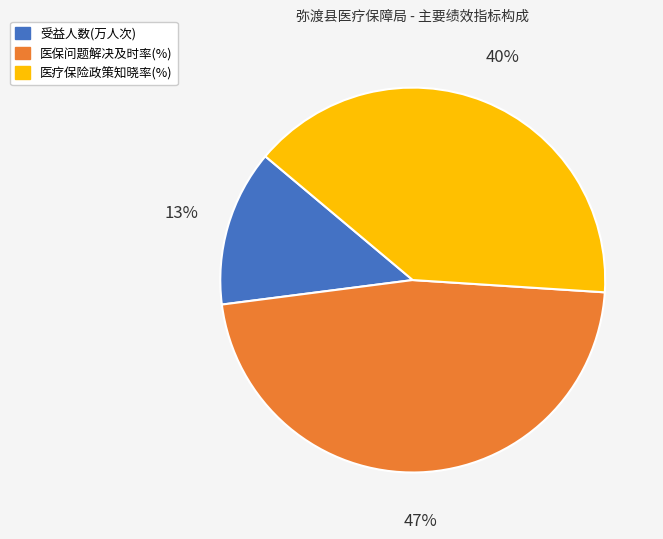

Count the number of slices in the pie.

3